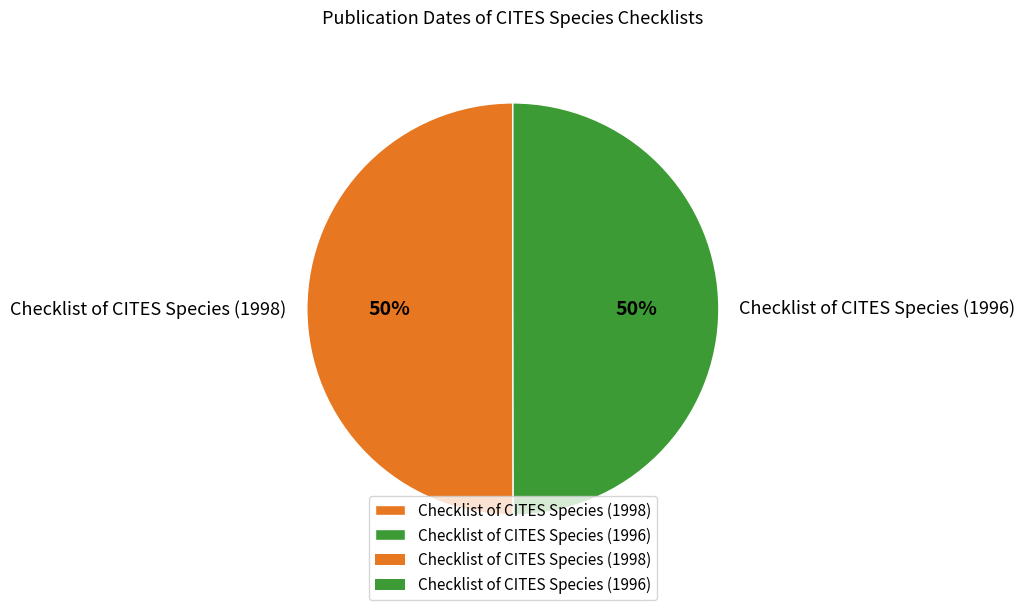

To the nearest percent, what percentage of the pie is Checklist of CITES Species (1998)?

50%